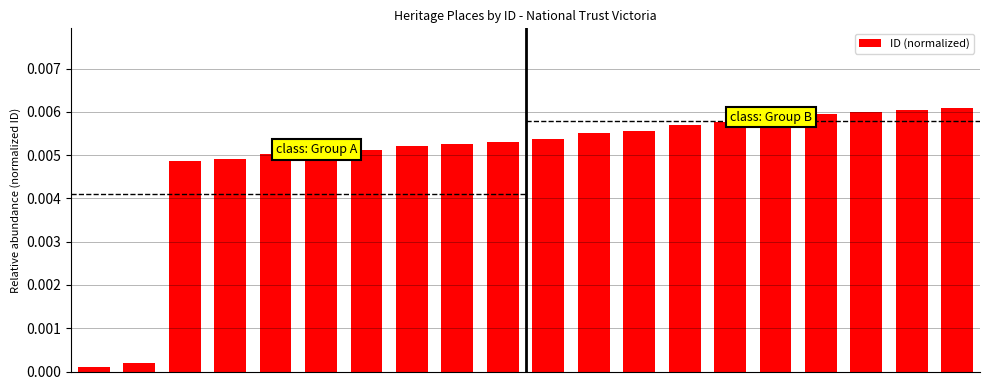

At which category does the chart reach its peak across all series?

19